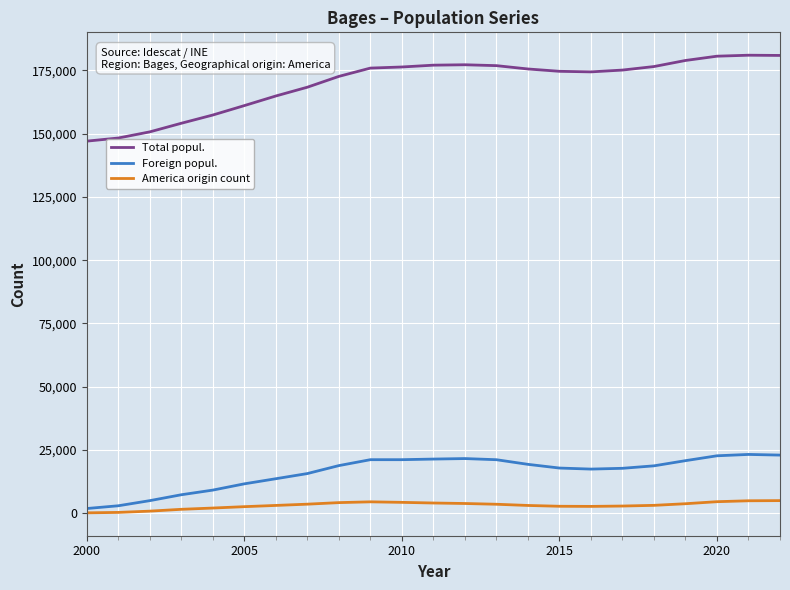

What is the minimum value for Total popul.?

147024